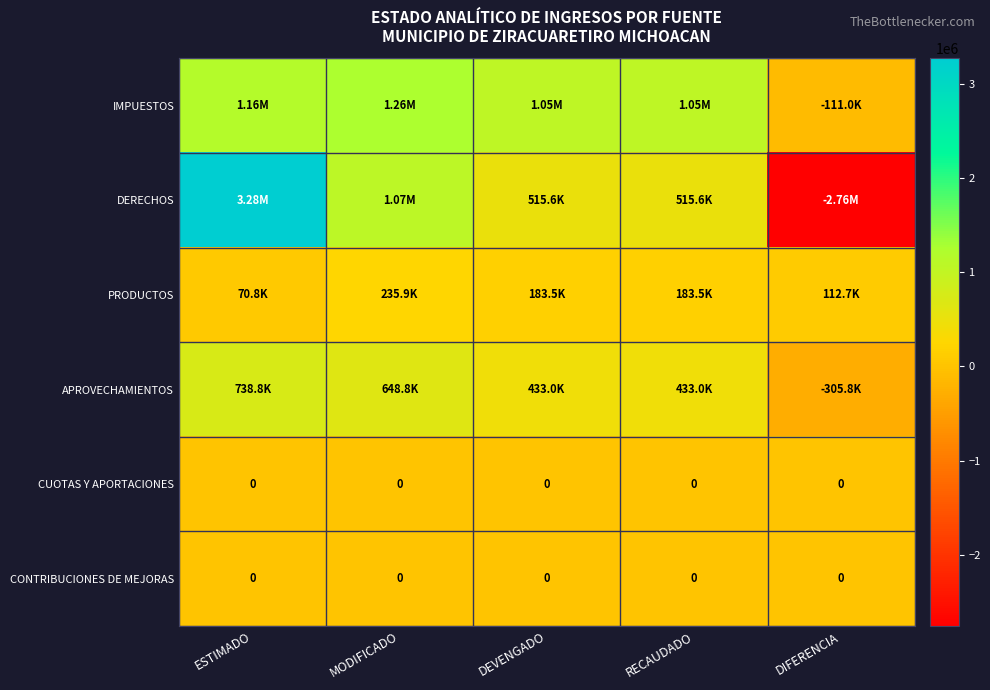

Is it true that CONTRIBUCIONES DE MEJORAS equals 0.0 at ESTIMADO?

True